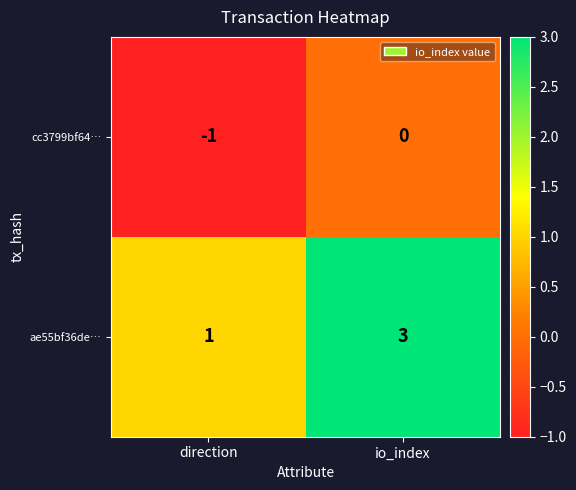

Where is ae55bf36de… nearest to the value 2?

direction